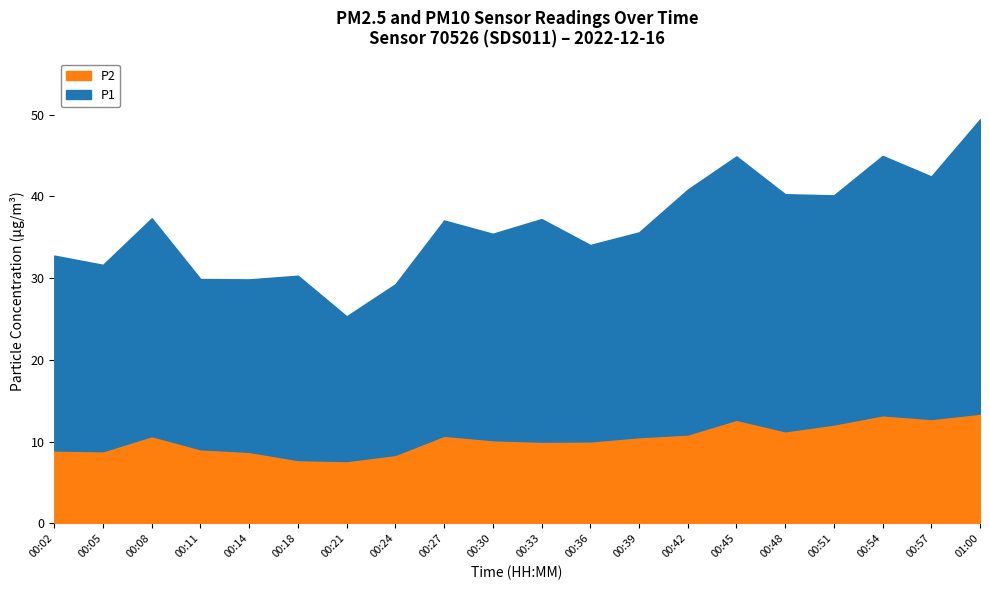

In P2, how many points are higher than both neighbors (excluding endpoints)?

4